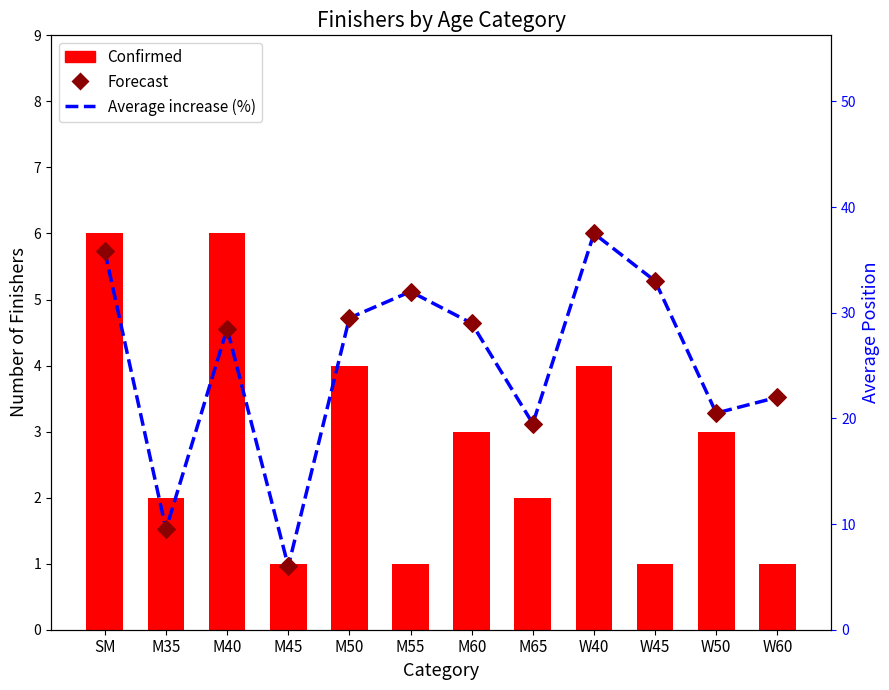

What are all the series names shown in the legend?

Confirmed, Average increase (%), Forecast